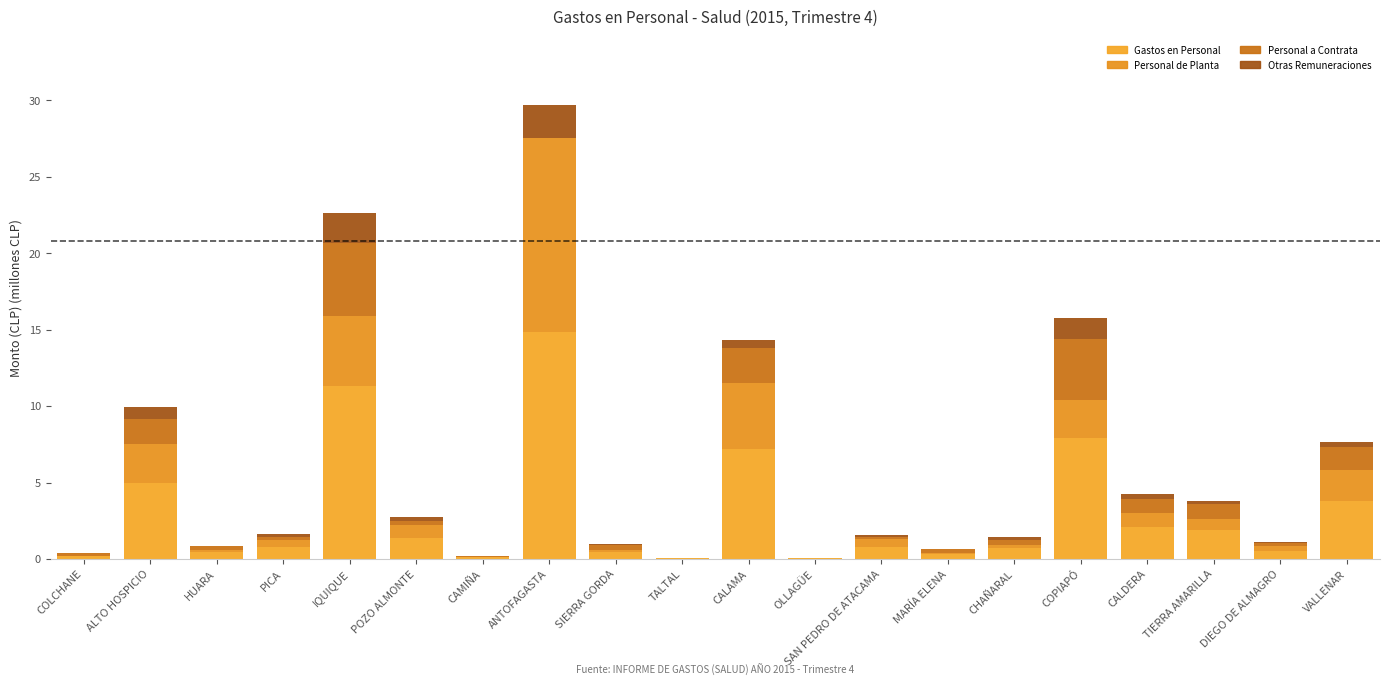

Are the bars horizontal?

No